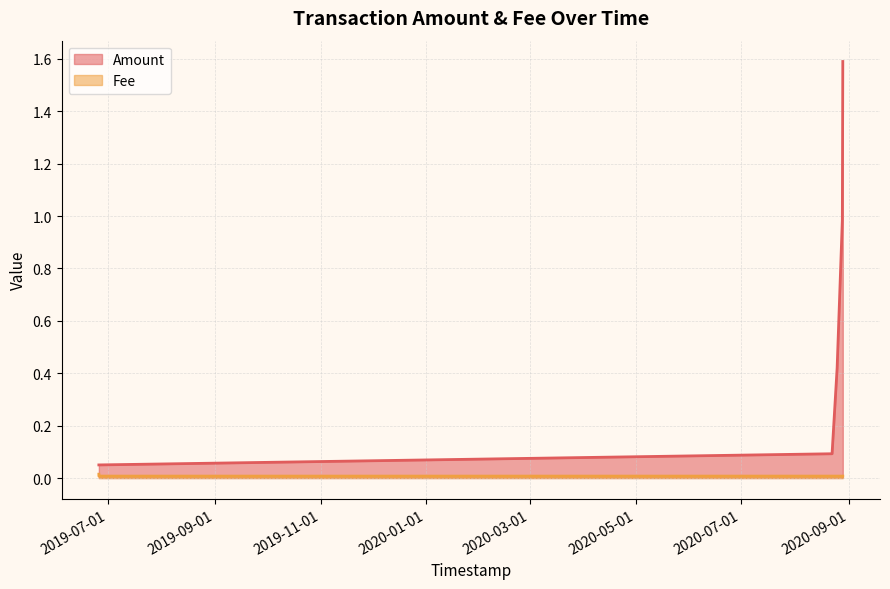

True or false: Amount (line) and Fee (line) cross at least once.

False